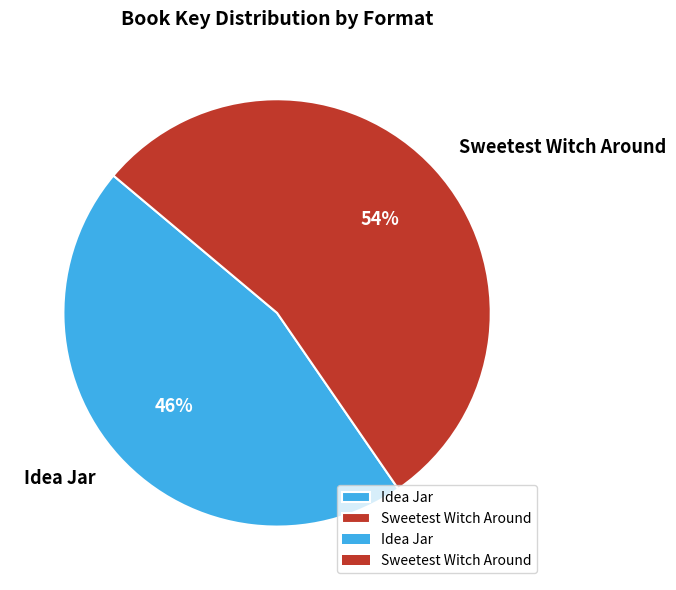

Which category has the biggest portion of the pie?

Sweetest Witch Around